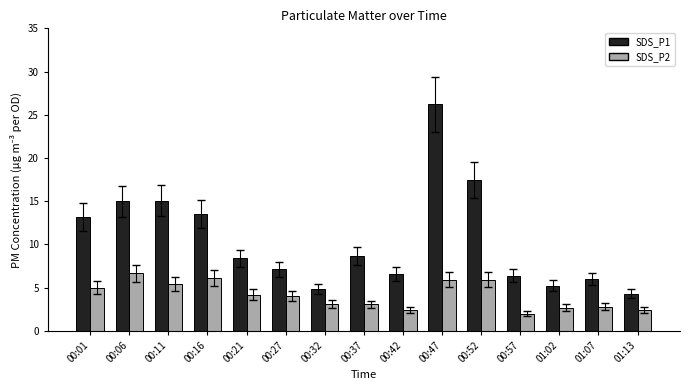

Which series has the largest range (max minus min)?

SDS_P1